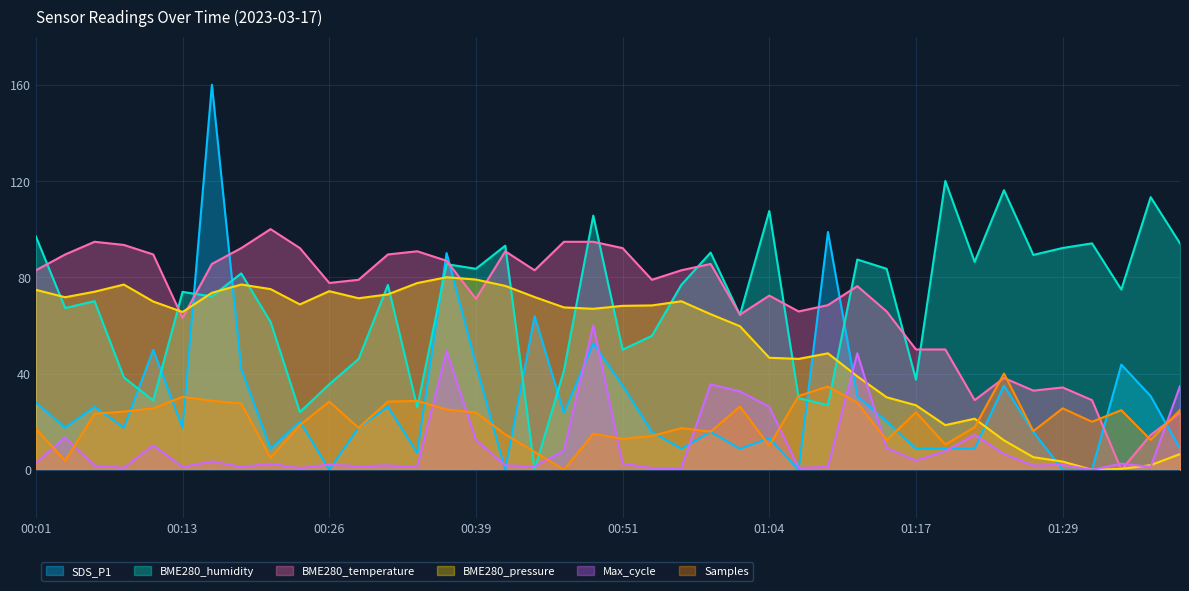

Which series has the largest total across all categories?

BME280_humidity